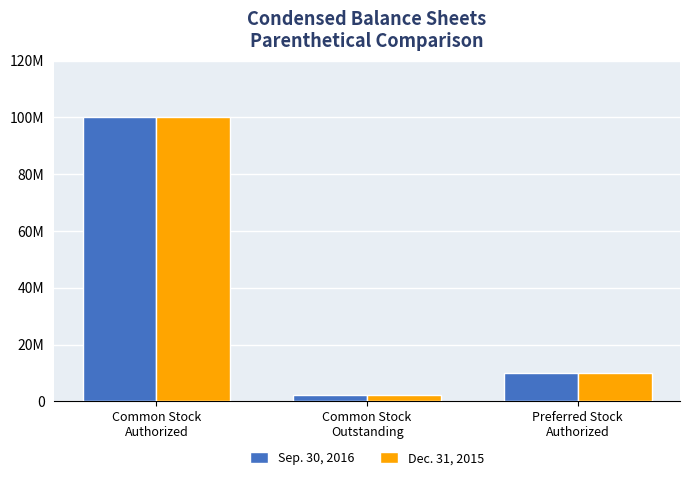

Between Common Stock
Outstanding and Common Stock
Authorized, which is larger?

Common Stock
Authorized